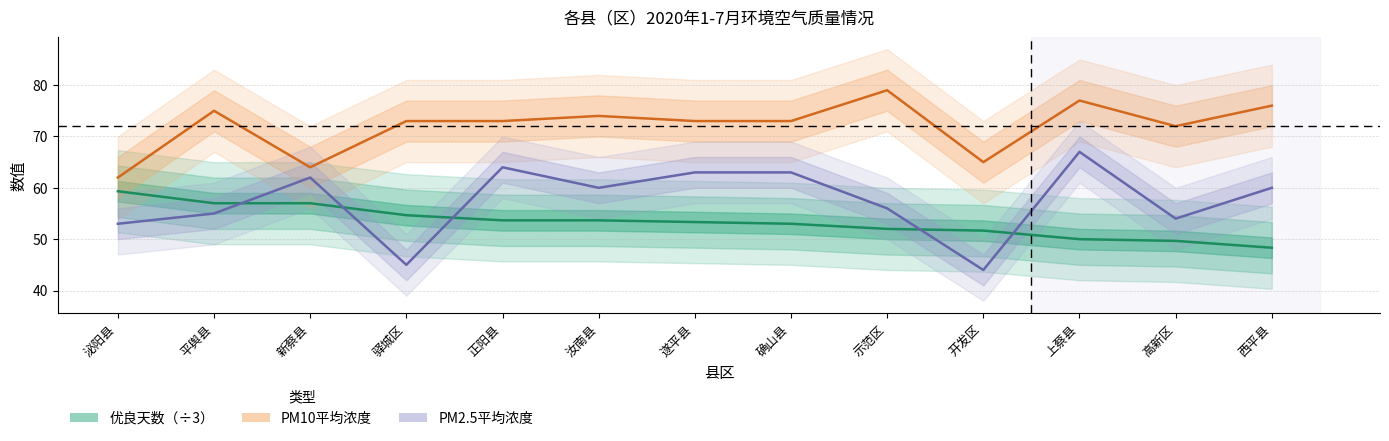

True or false: 优良天数（÷3） and PM2.5平均浓度 intersect in this chart.

True